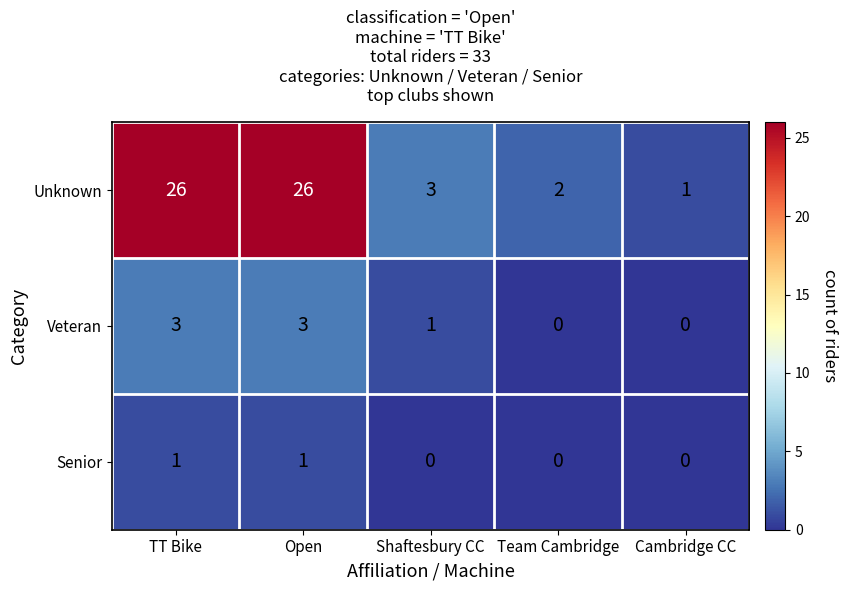

At how many categories does at least one series exceed 4?

2